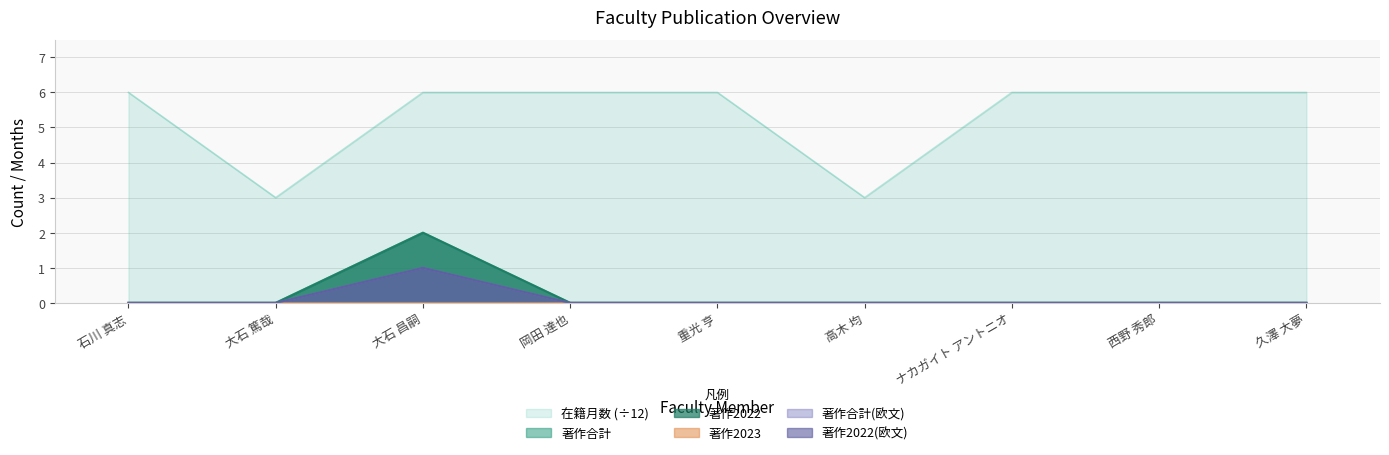

Which series has the largest total across all categories?

在籍月数